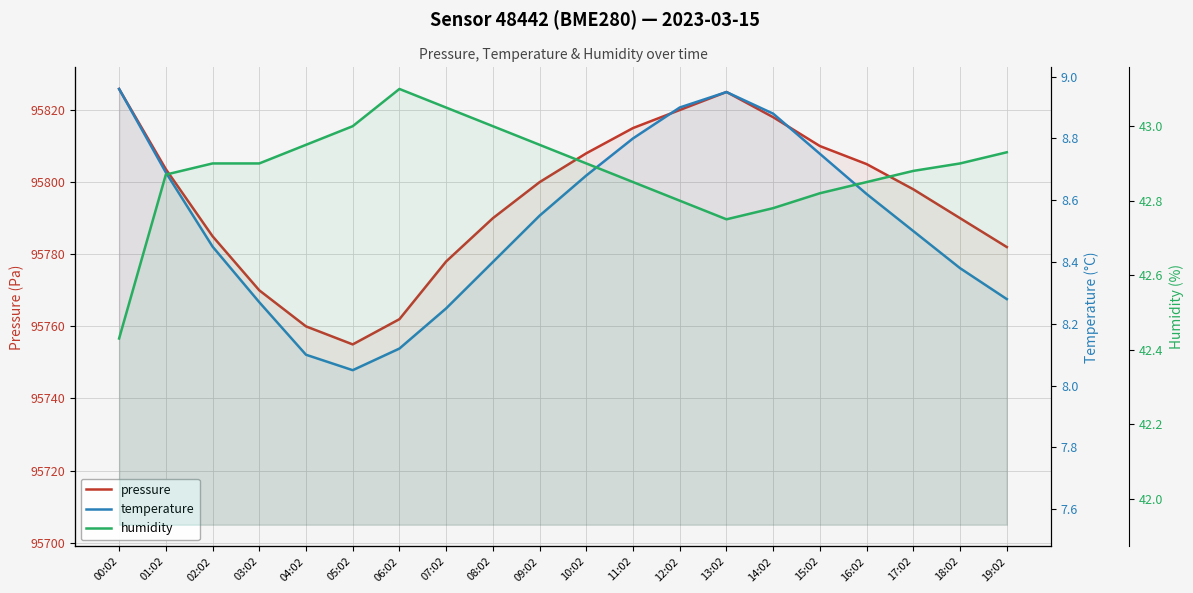

Is it true that humidity equals 43.0 at 04:02?

True